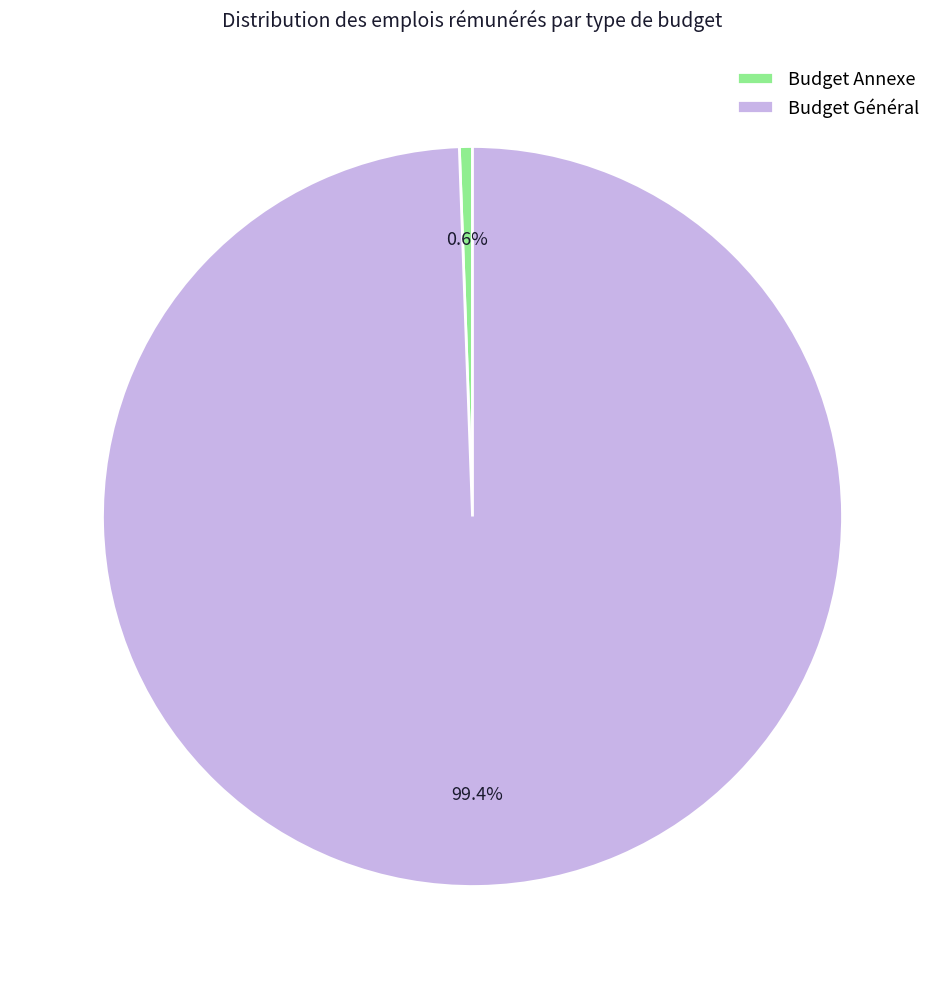

The Budget Annexe slice represents 1% of the pie. True or false?

True